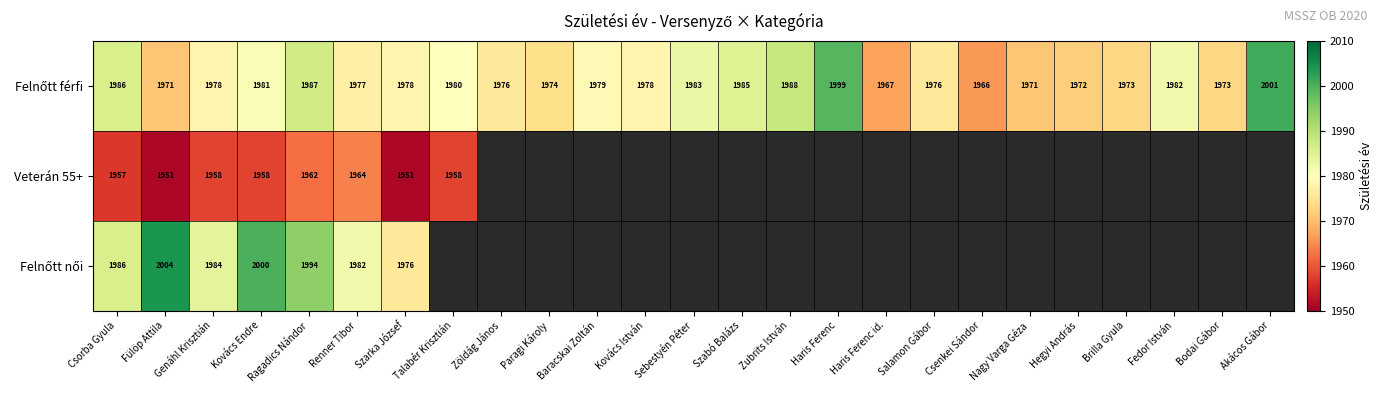

What is the spread (max minus min) of values at Csorba Gyula?

29